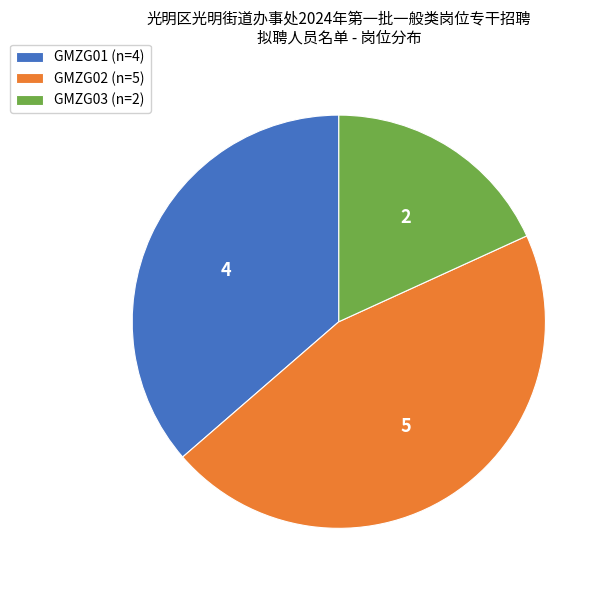

The GMZG01 (n=4) slice represents 28% of the pie. True or false?

False